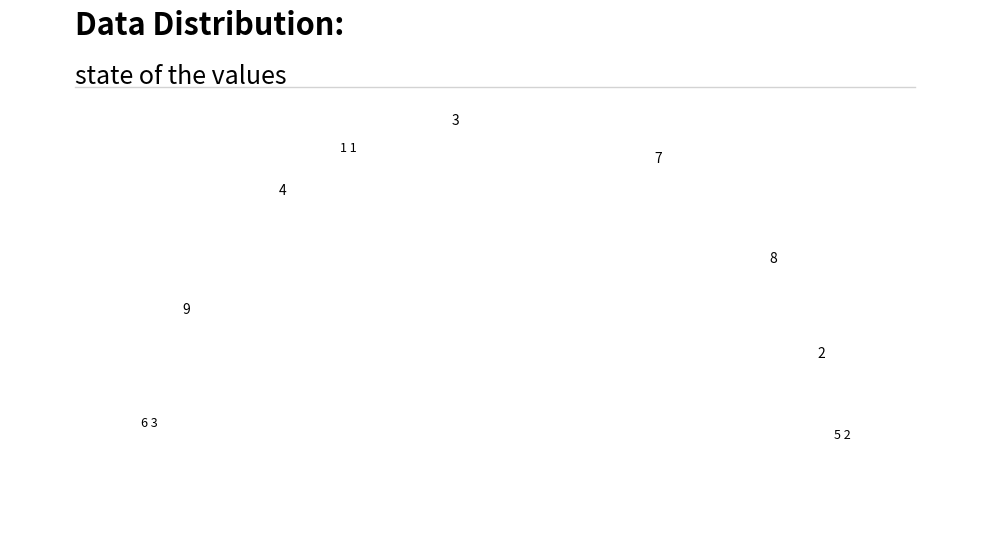

What percentage do 1 and 5 together represent?

6.7%